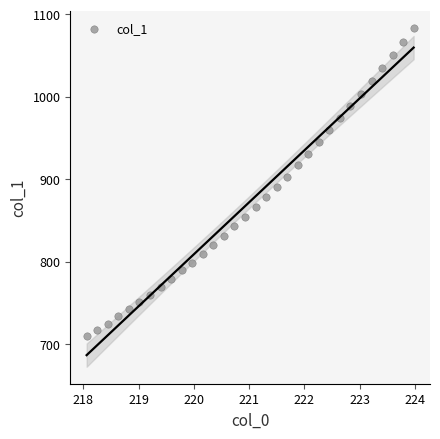

What is the range of X values (max minus min)?

5.9